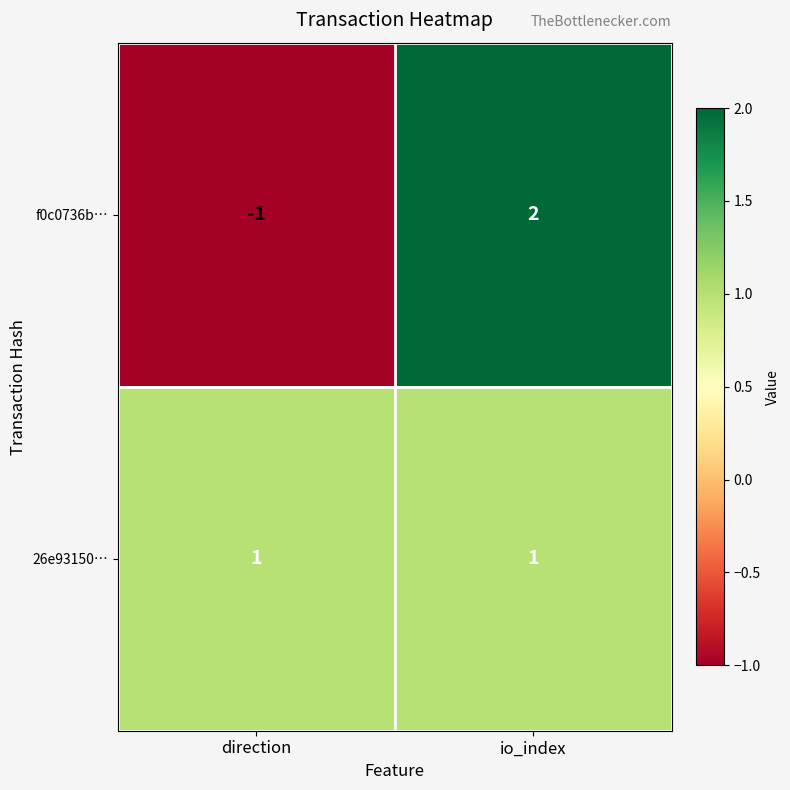

At which category does the chart reach its minimum across all series?

direction